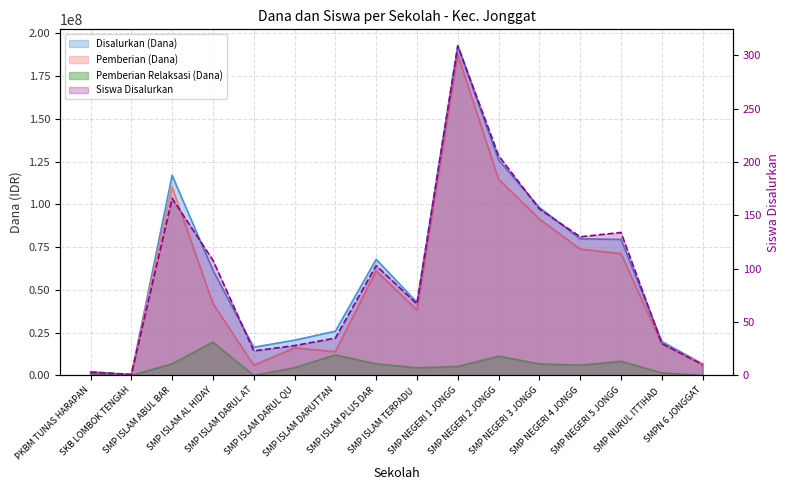

True or false: Disalurkan (Dana) and Pemberian Relaksasi (Dana) cross at least once.

False